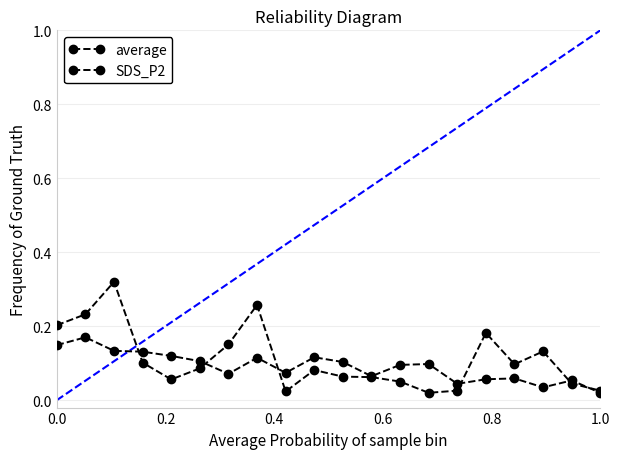

Rank the series by their maximum value, from highest to lowest.

average, SDS_P2